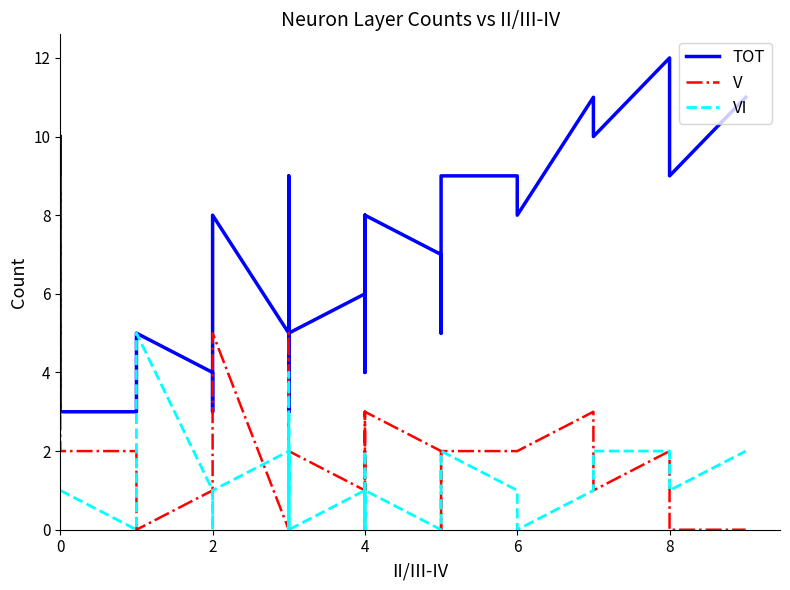

Reading right to left, transcribe all the data shown in this chart.

TOT: 11	9	12	10	11	8	9	9	7	5	7	8	4	8	7	5	6	6	6	5	9	5	6	6	5	3	6	7	8	8	3	3	5	8	3	4	5	3	3	10
V: 0	0	2	1	3	2	2	2	1	0	2	3	0	2	3	1	2	2	1	2	2	1	0	1	1	0	2	2	5	3	0	0	0	5	1	1	0	2	2	9
VI: 2	1	2	2	1	0	1	2	1	0	0	1	0	2	0	0	0	0	1	0	4	1	3	2	1	0	1	2	0	2	0	0	2	1	0	1	5	0	1	1